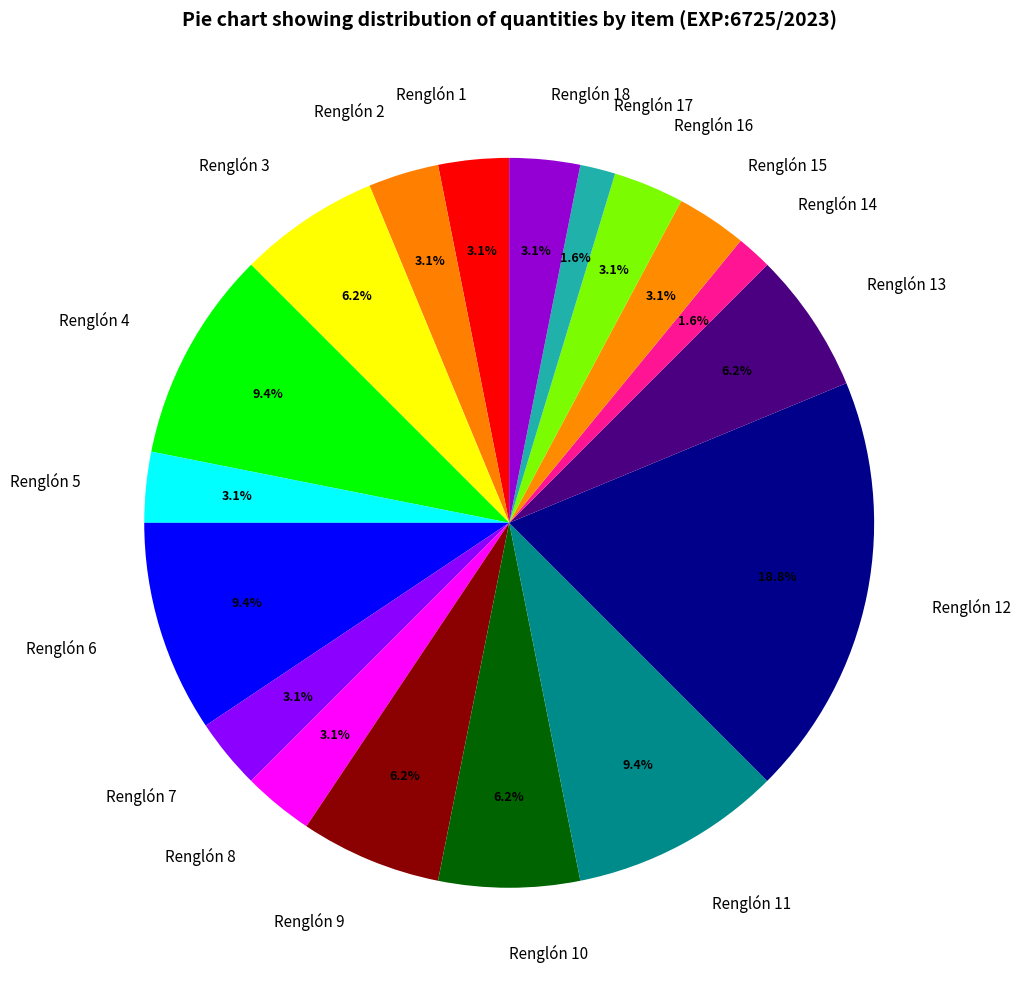

How many slices are in this pie chart?

18